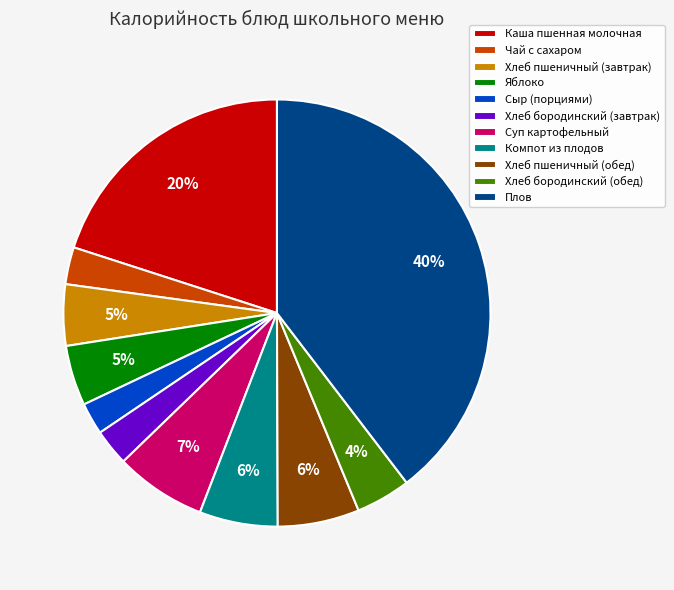

What percentage is the Компот из плодов slice, to the nearest percent?

6%